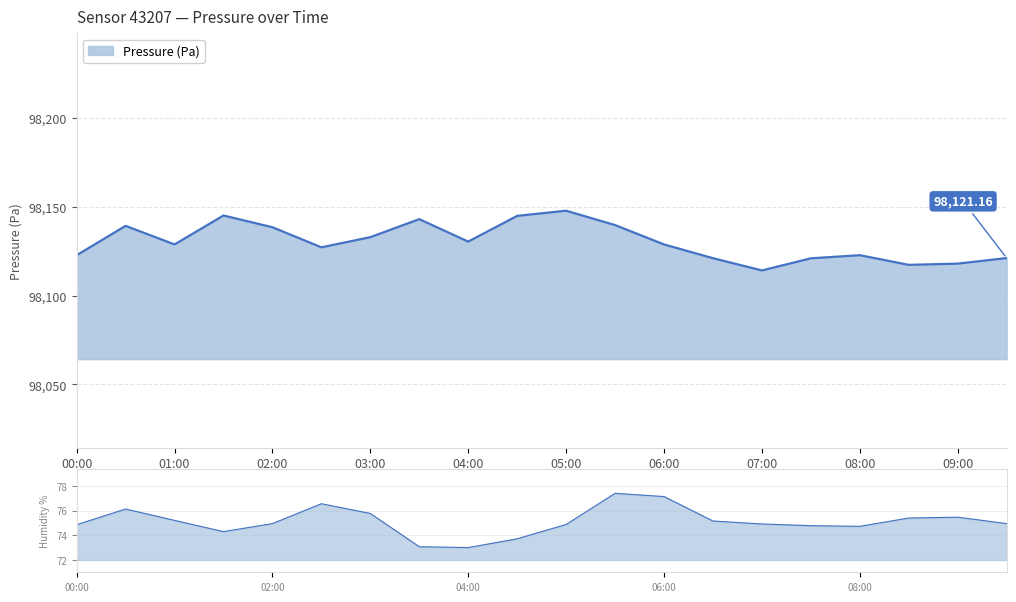

True or false: pressure_line has more than 2 interior local peaks.

True